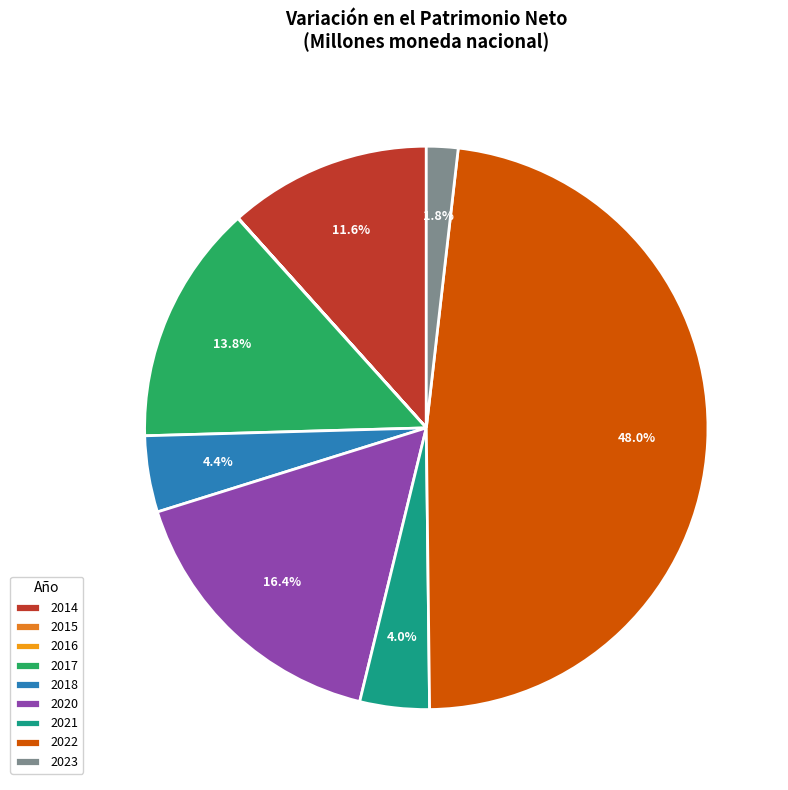

Which category has the biggest portion of the pie?

2022